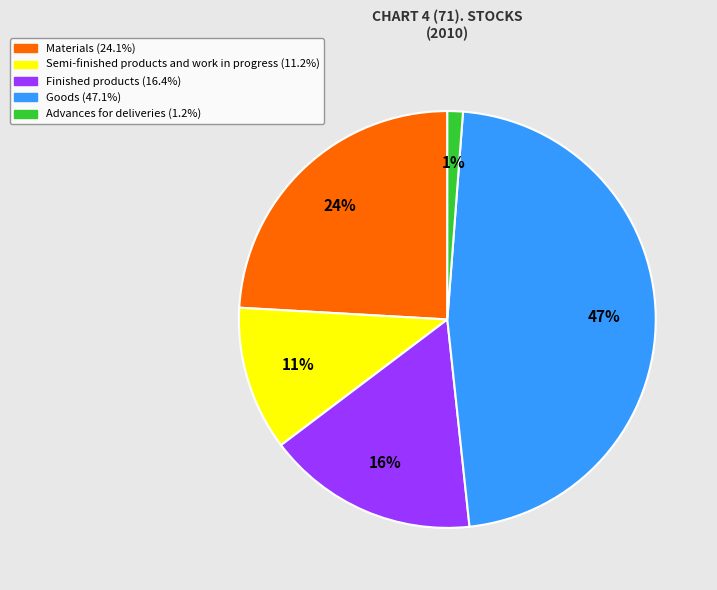

How many slices are in this pie chart?

5